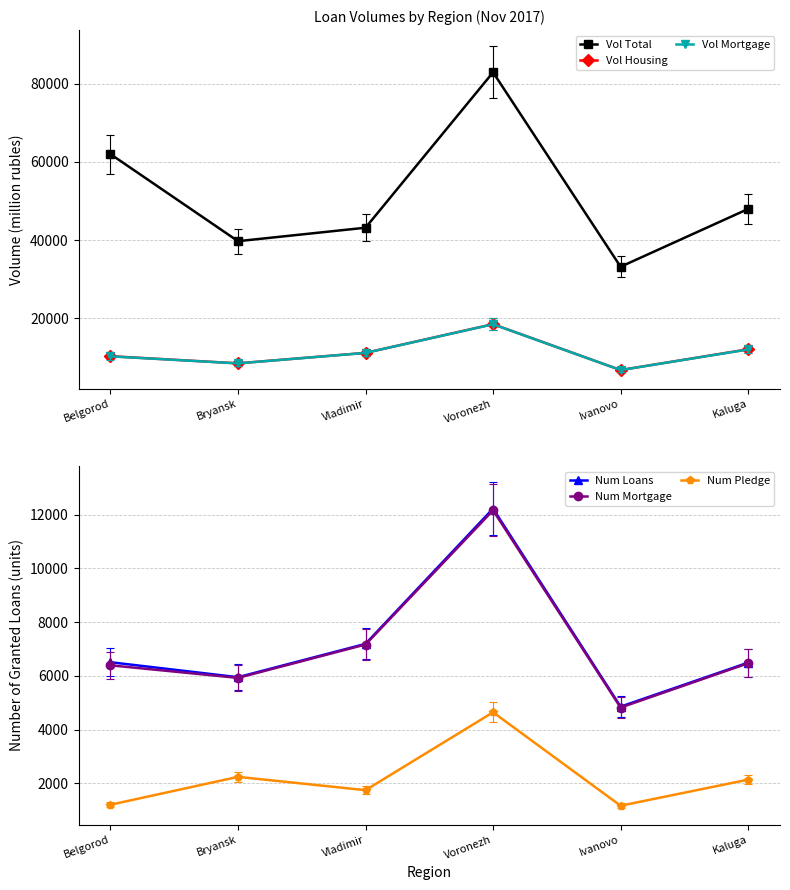

Reading left to right, transcribe all the data shown in this chart.

Vol Total: 61978	39722	43167	82897	33183	47960
Vol Housing: 10315	8490	11168	18504	6776	12081
Vol Mortgage: 10274	8479	11155	18476	6760	12032
Num Loans: 6506	5948	7189	12221	4852	6490
Num Mortgage: 6391	5923	7165	12159	4819	6467
Num Pledge: 1202	2239	1744	4643	1165	2135